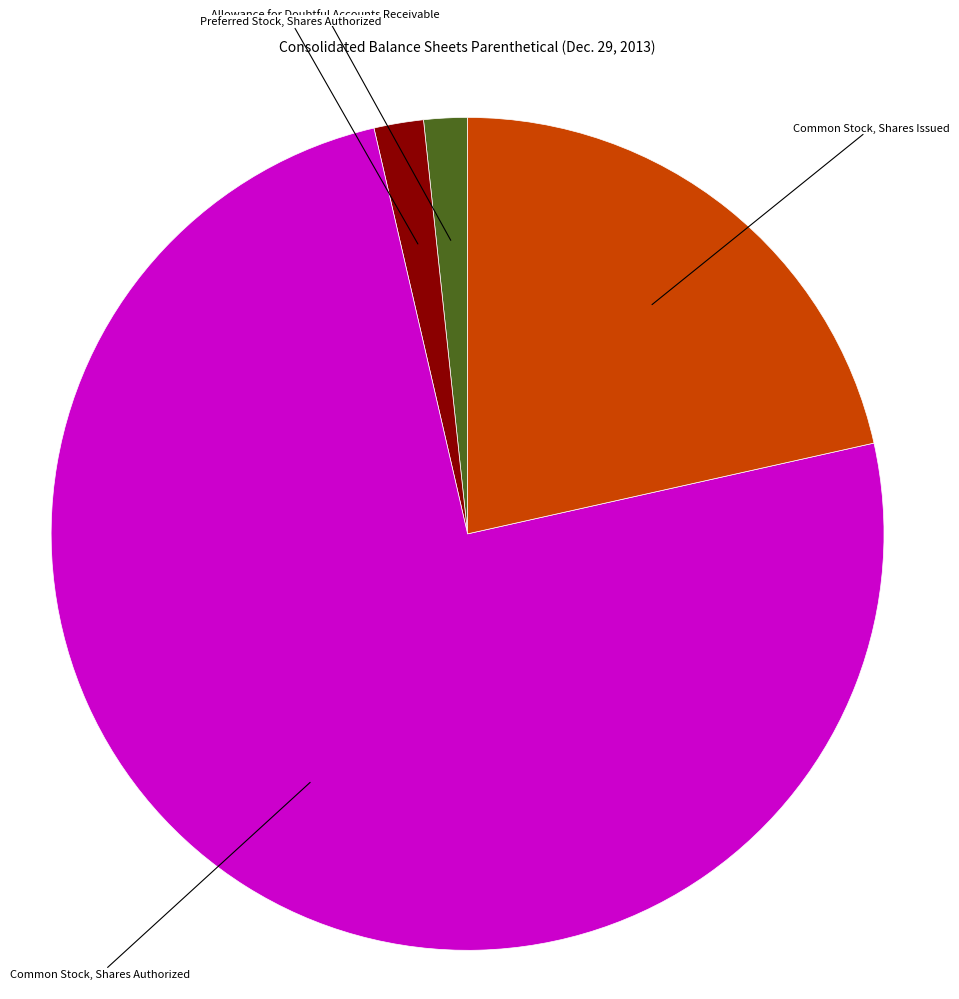

Does any single category account for the majority?

Yes